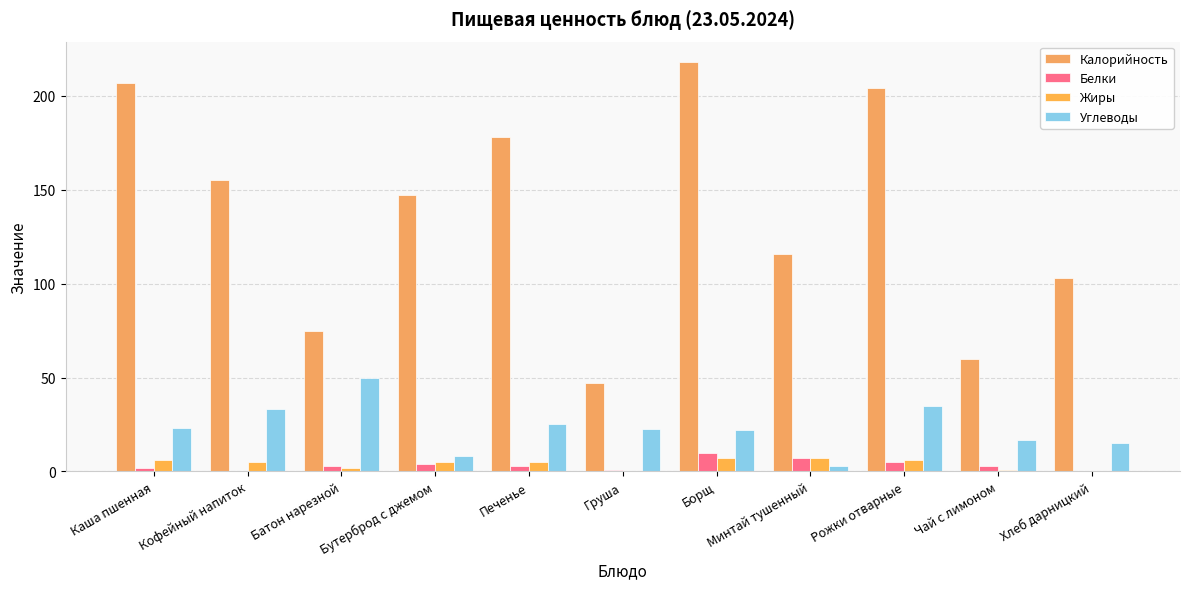

What is the sum of the Углеводы values at Борщ and Печенье?

47.0